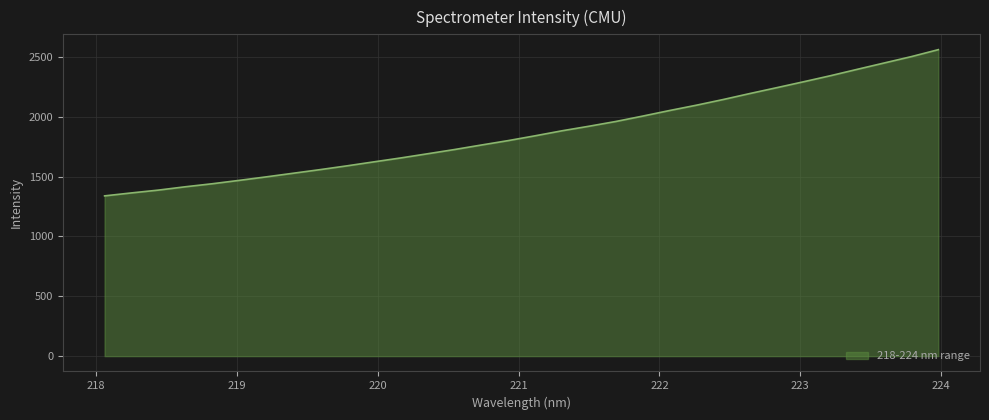

What is the greatest value displayed?

2561.7